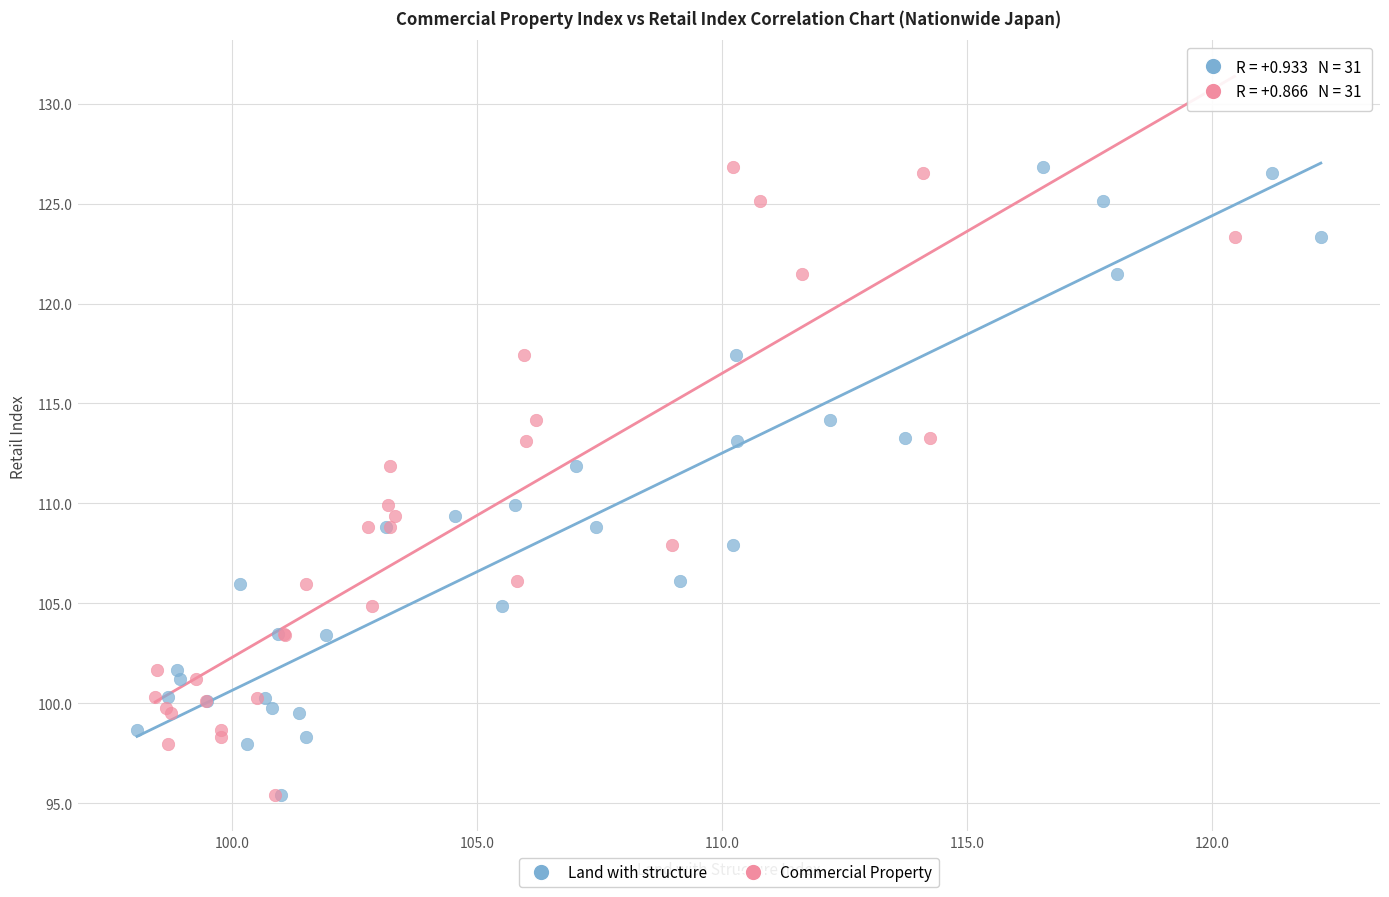

What are all the series names shown in the legend?

Land with structure, Commercial Property